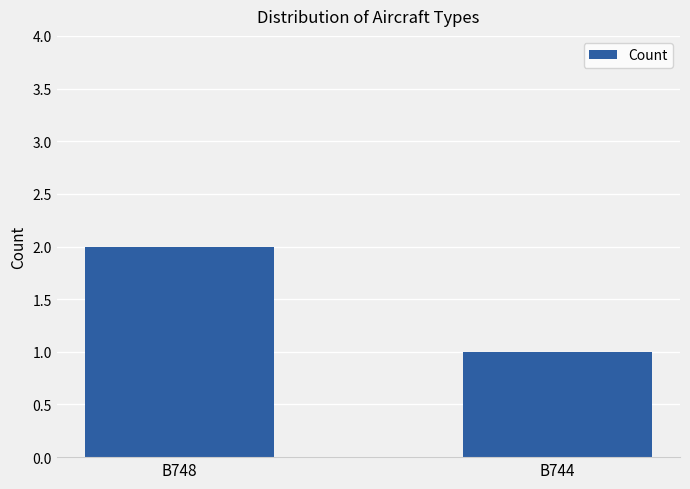

Rank the categories by value from lowest to highest.

B744, B748